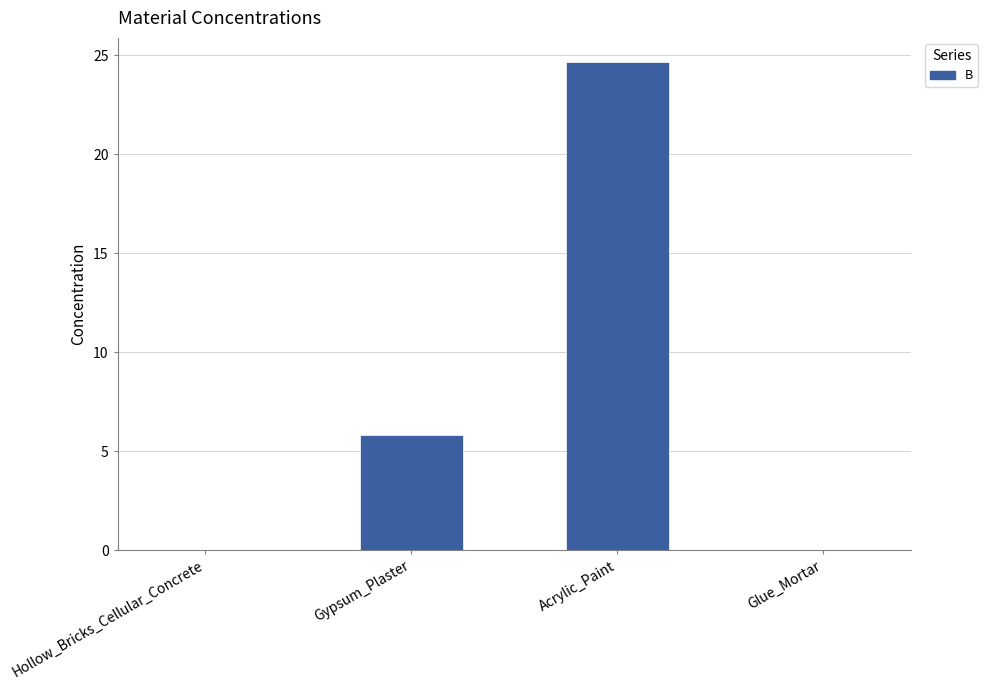

Where does the data first go above 5?

Gypsum_Plaster